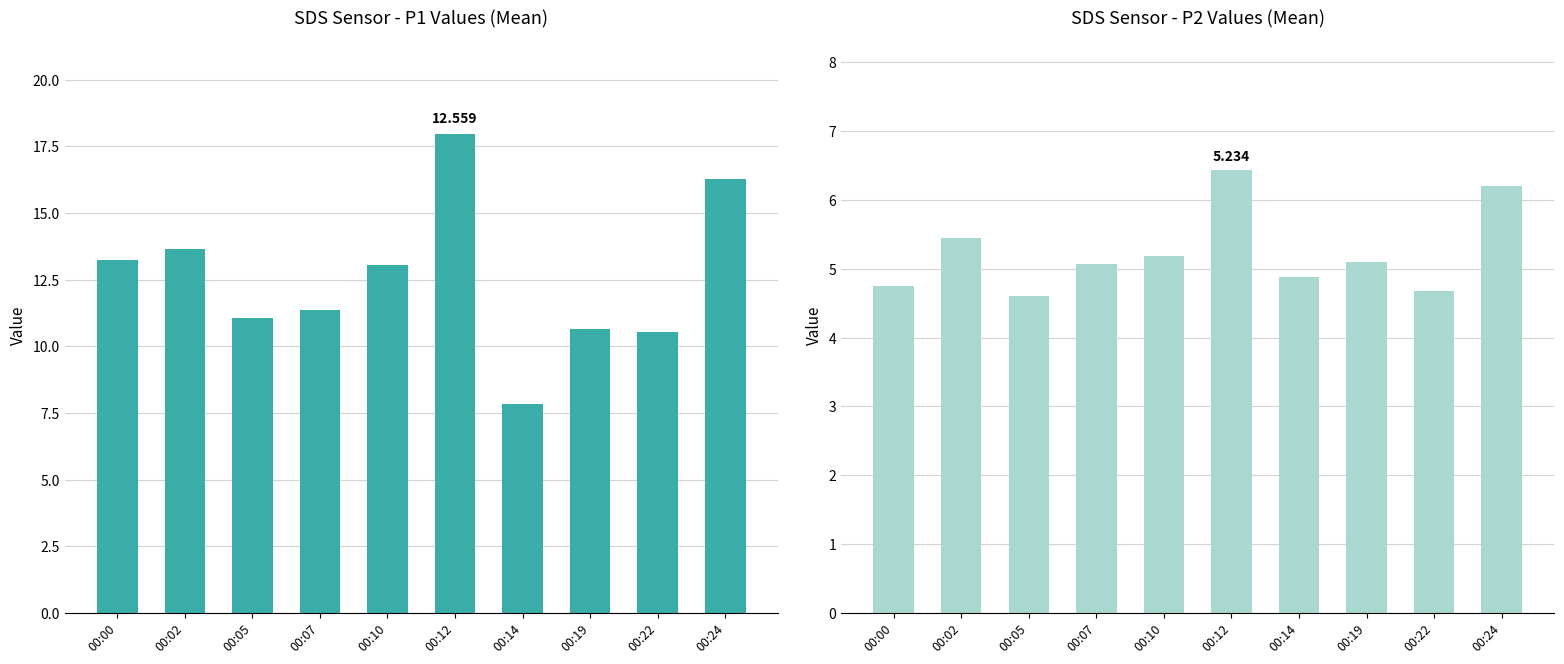

Count the number of data series in this chart.

2